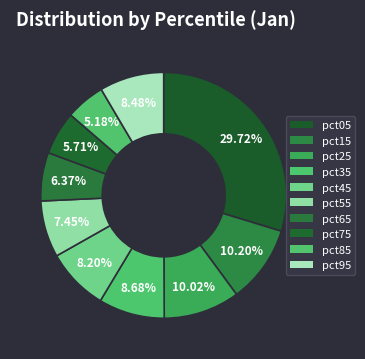

Combined, what portion of the pie is pct85 and pct35?

13.9%